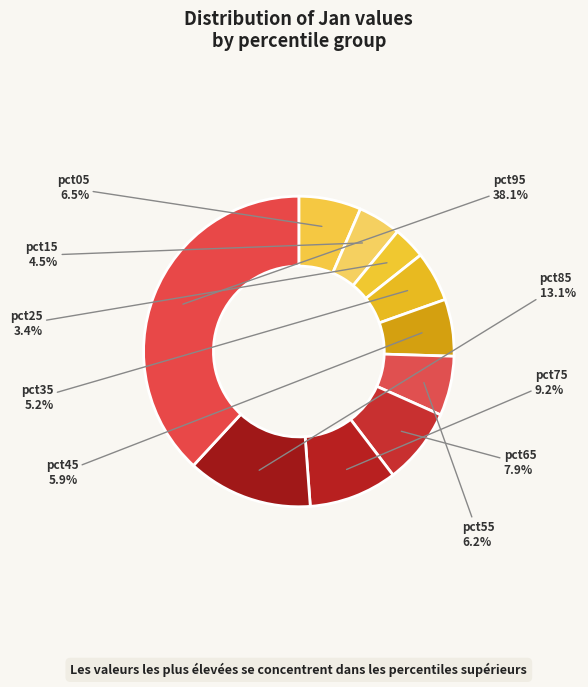

To the nearest percent, what portion does pct85 represent?

13%